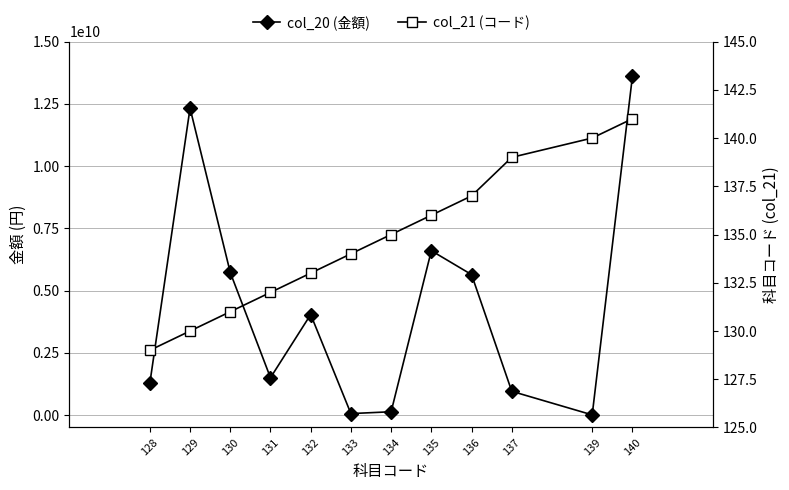

True or false: col_20 (金額) and col_21 (コード) intersect in this chart.

False